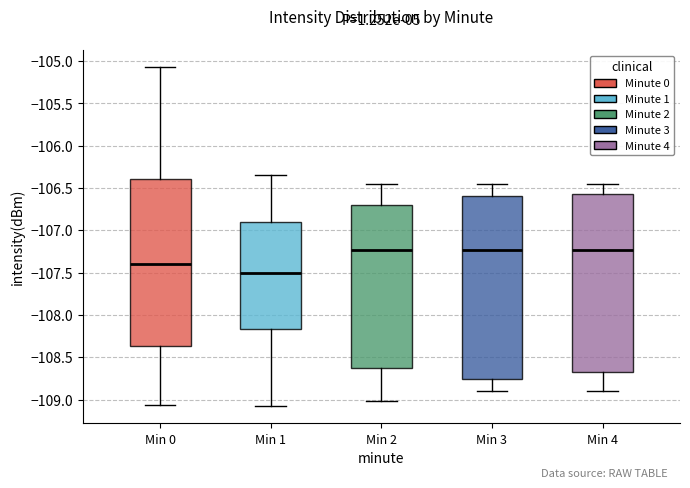

Reading left to right, read every box against the y-axis: the position of its median line, the range the box covers, and the ends of its whiskers. The values are not printed on the chart, so give them approximately, as read against the axis.

Min 0: median -107.40, box -108.35 to -106.40, whiskers -109.05 to -105.05
Min 1: median -107.50, box -108.15 to -106.90, whiskers -109.10 to -106.35
Min 2: median -107.25, box -108.60 to -106.70, whiskers -109.00 to -106.45
Min 3: median -107.25, box -108.75 to -106.60, whiskers -108.90 to -106.45
Min 4: median -107.25, box -108.70 to -106.55, whiskers -108.90 to -106.45